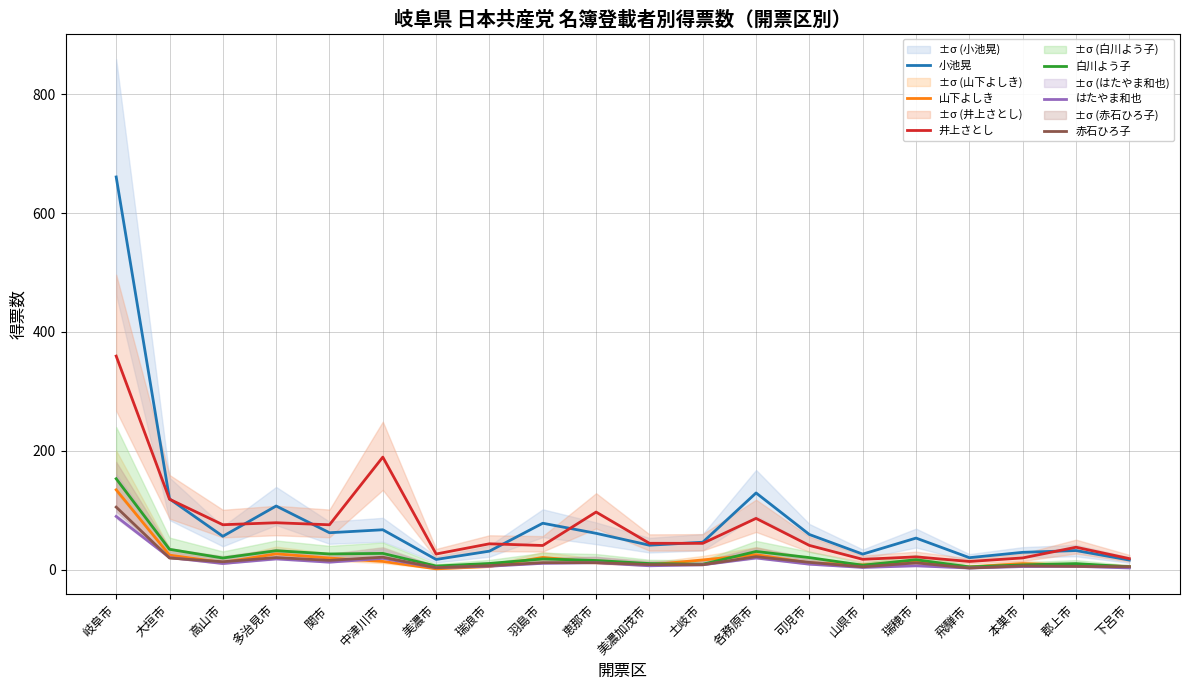

Reading left to right, transcribe all the data shown in this chart.

小池晃: 岐阜市=661.0	大垣市=119.0	高山市=56.0	多治見市=107.0	関市=62.0	中津川市=67.0	美濃市=17.0	瑞浪市=31.0	羽島市=78.0	恵那市=61.0	美濃加茂市=41.0	土岐市=46.0	各務原市=129.0	可児市=59.0	山県市=26.0	瑞穂市=53.0	飛騨市=20.0	本巣市=29.0	郡上市=32.0	下呂市=16.0
山下よしき: 岐阜市=134.3	大垣市=24.3	高山市=11.9	多治見市=26.5	関市=19.3	中津川市=13.7	美濃市=1.2	瑞浪市=5.2	羽島市=20.5	恵那市=12.3	美濃加茂市=7.9	土岐市=16.2	各務原市=25.0	可児市=11.1	山県市=7.8	瑞穂市=12.7	飛騨市=4.4	本巣市=10.0	郡上市=7.2	下呂市=5.1
井上さとし: 岐阜市=359.4	大垣市=118.5	高山市=75.5	多治見市=78.8	関市=75.4	中津川市=189.3	美濃市=26.2	瑞浪市=43.4	羽島市=40.5	恵那市=96.8	美濃加茂市=44.2	土岐市=44.1	各務原市=86.2	可児市=40.6	山県市=17.2	瑞穂市=21.3	飛騨市=13.6	本巣市=19.6	郡上市=37.6	下呂市=18.4
白川よう子: 岐阜市=152.9	大垣市=34.1	高山市=19.5	多治見市=31.7	関市=26.3	中津川市=27.2	美濃市=5.9	瑞浪市=10.2	羽島市=17.9	恵那市=15.3	美濃加茂市=10.1	土岐市=8.9	各務原市=30.5	可児市=20.1	山県市=7.3	瑞穂市=16.5	飛騨市=4.5	本巣市=7.8	郡上市=10.0	下呂市=4.6
はたやま和也: 岐阜市=89.5	大垣市=20.3	高山市=10.2	多治見市=18.0	関市=12.4	中津川市=18.8	美濃市=3.2	瑞浪市=5.6	羽島市=10.5	恵那市=11.6	美濃加茂市=6.4	土岐市=8.1	各務原市=19.5	可児市=9.1	山県市=3.6	瑞穂市=6.3	飛騨市=2.6	本巣市=5.1	郡上市=5.4	下呂市=2.7
赤石ひろ子: 岐阜市=105.2	大垣市=19.4	高山市=13.2	多治見市=20.2	関市=15.5	中津川市=20.8	美濃市=3.2	瑞浪市=6.6	羽島市=11.6	恵那市=11.6	美濃加茂市=8.4	土岐市=8.1	各務原市=21.7	可児市=12.1	山県市=4.6	瑞穂市=11.3	飛騨市=2.6	本巣市=6.1	郡上市=5.4	下呂市=4.7